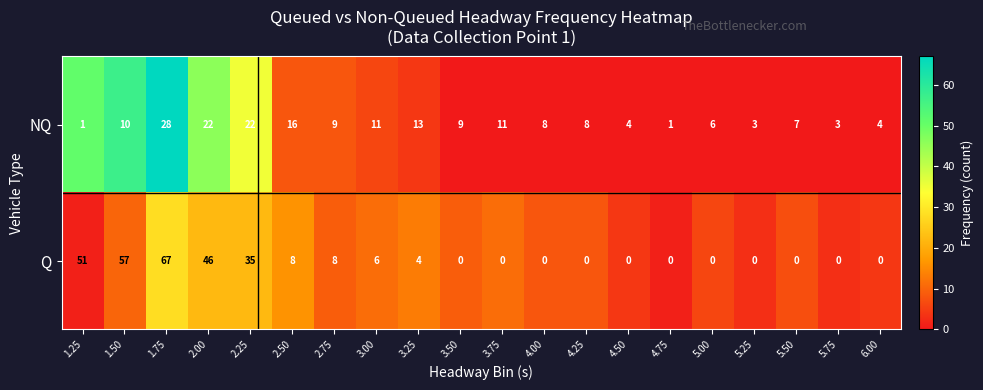

Is it true that Q equals 0 at 3.50?

True